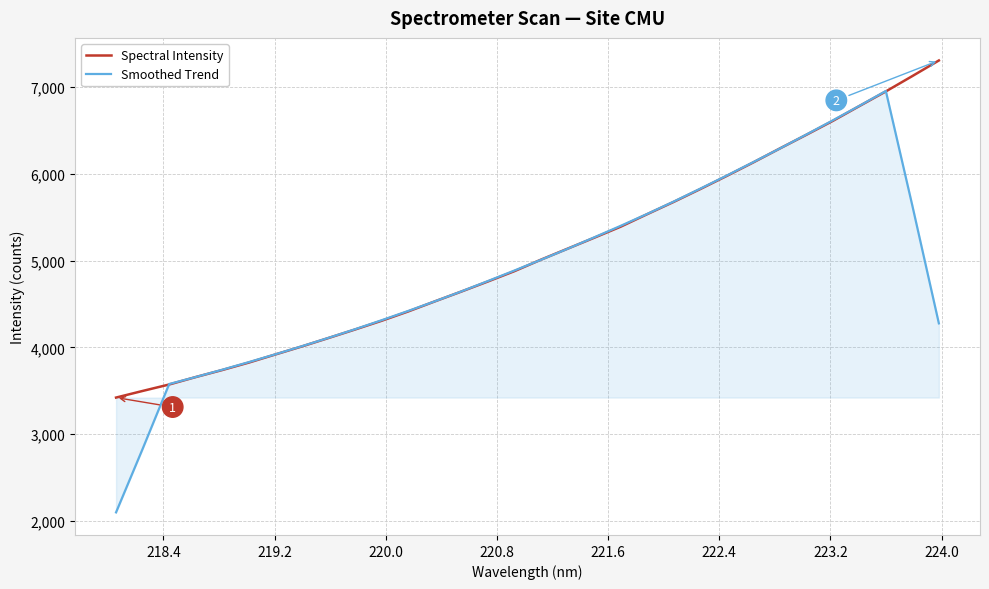

Which series has the widest spread of values?

Smoothed Trend